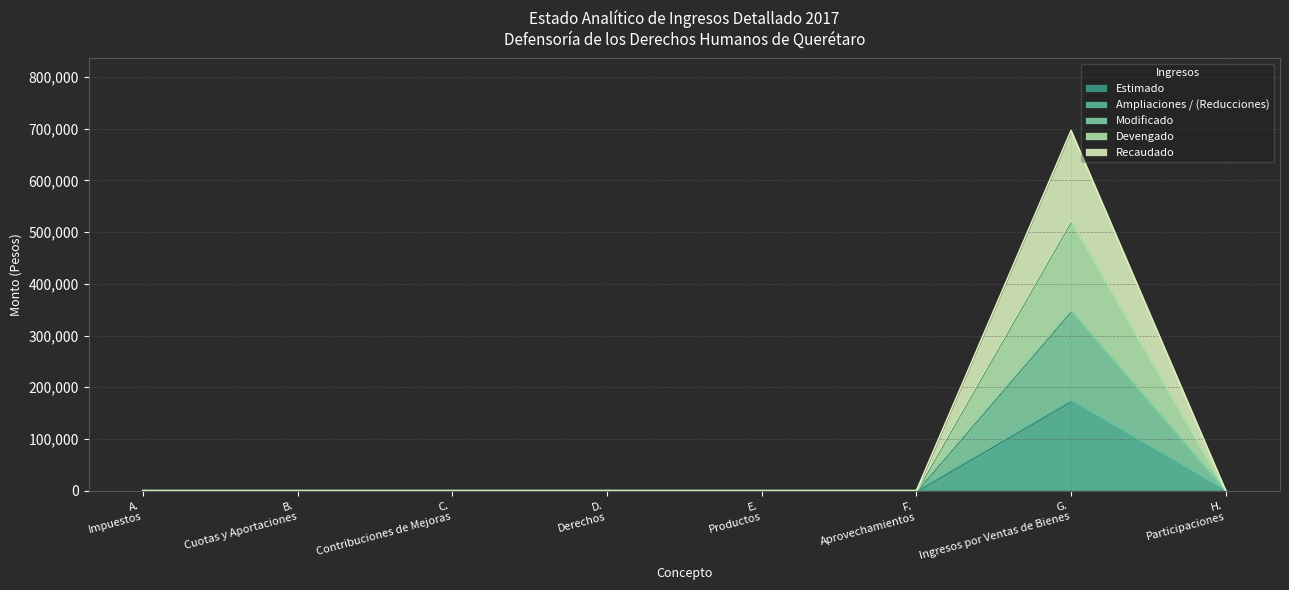

At which label is Recaudado closest to 348220?

A. Impuestos